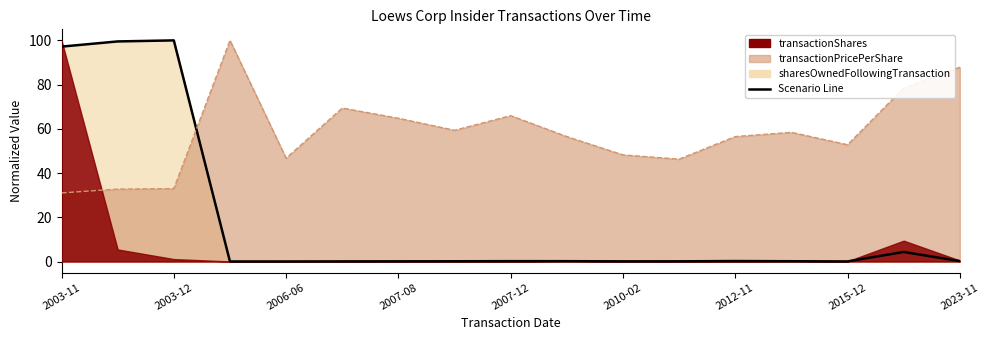

What is the change in value from 13 to 14?

-0.1